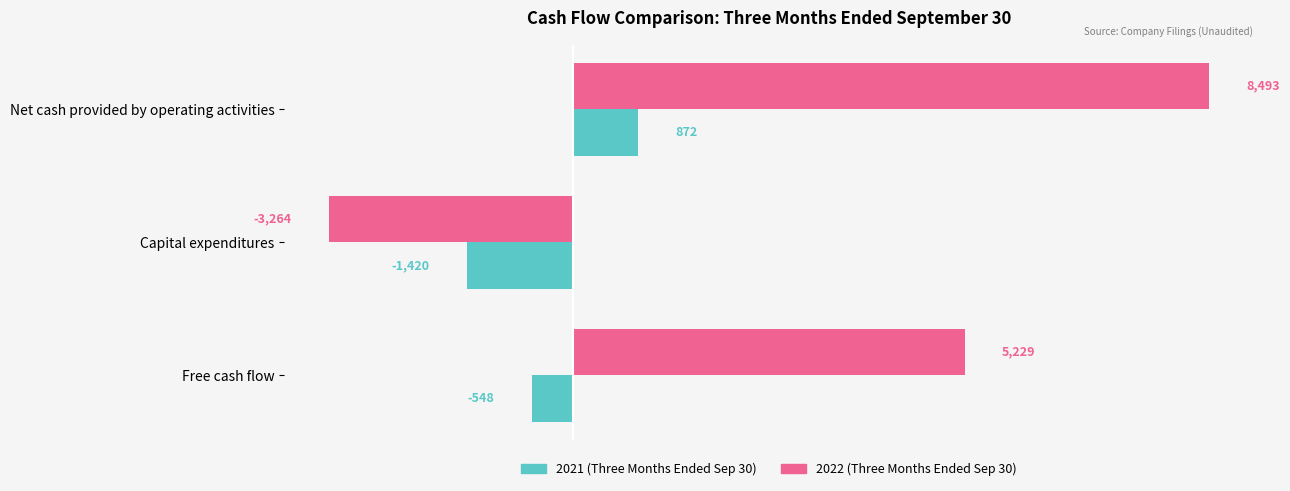

Which series has the largest total across all categories?

2022 (Three Months Ended Sep 30)